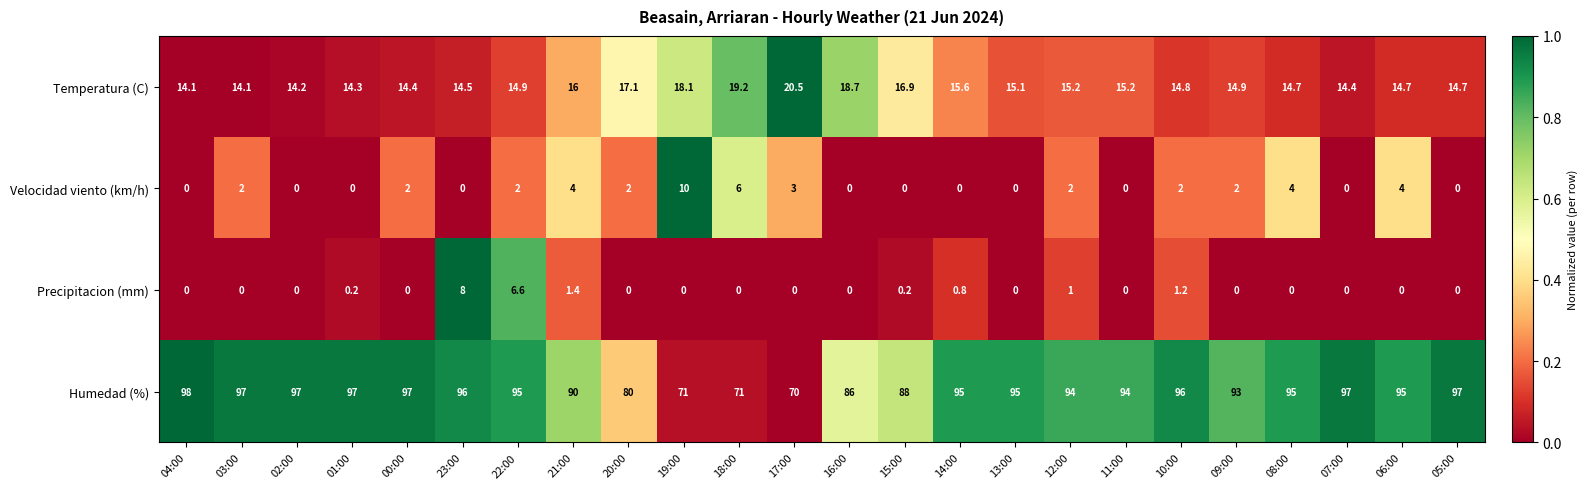

Rank the series at 20:00 from highest to lowest value.

Humedad (%), Temperatura (C), Velocidad viento (km/h), Precipitacion (mm)